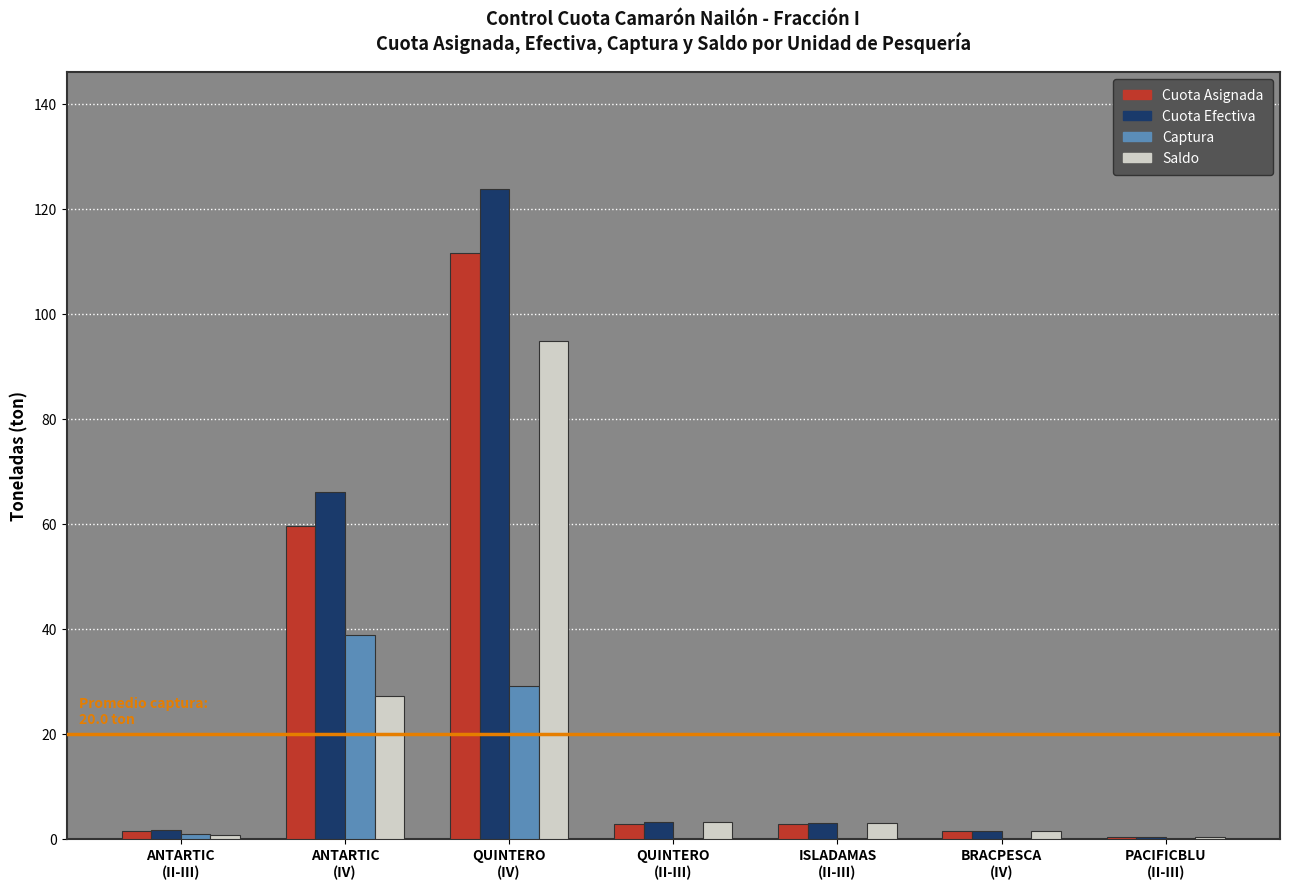

The value of Cuota Efectiva at ANTARTIC
(II-III) is 1.6. True or false?

True